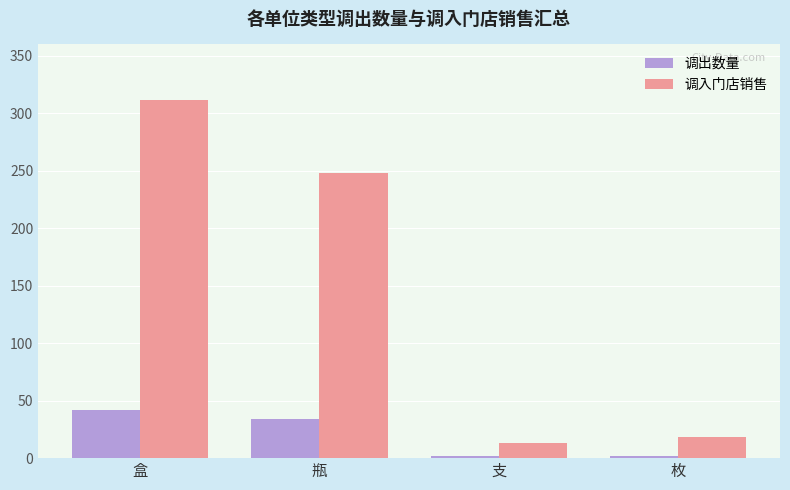

What is the minimum value for 调出数量?

2